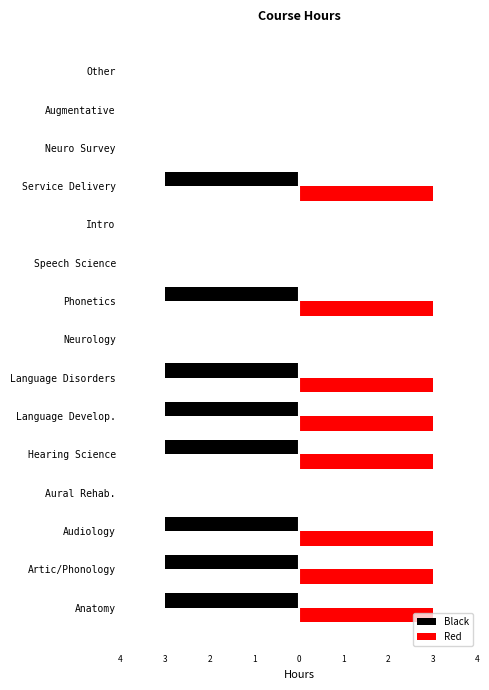

What are all the series names shown in the legend?

Black, Red